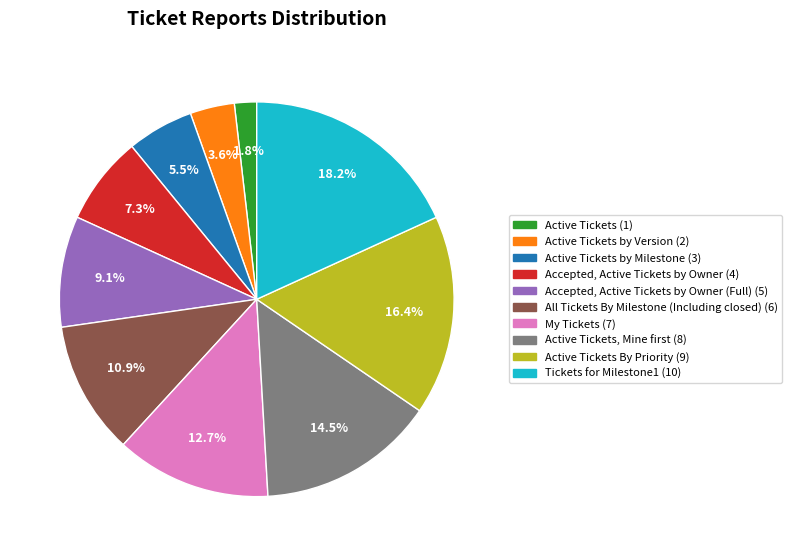

Between Accepted, Active Tickets by Owner (Full) (5) and Active Tickets by Version (2), which is larger?

Accepted, Active Tickets by Owner (Full) (5)